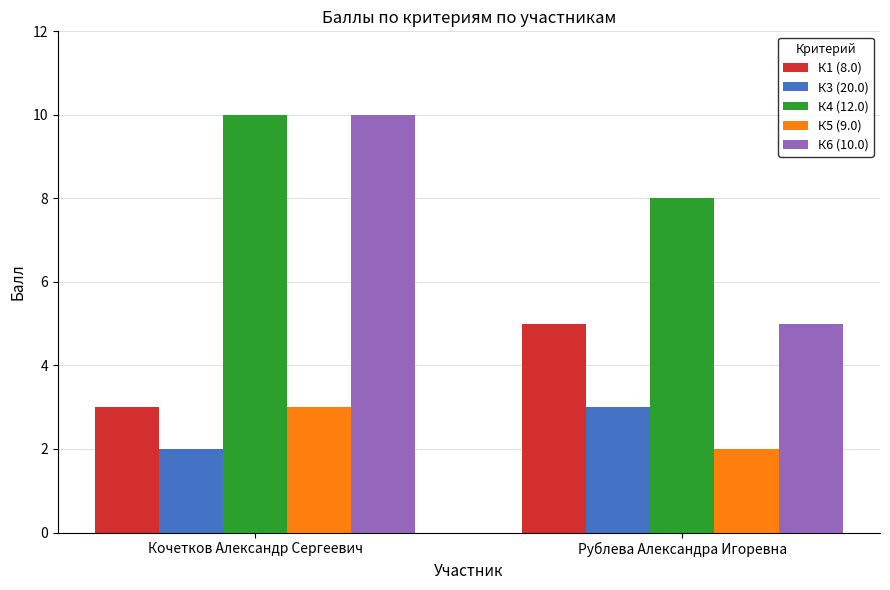

What position from the left is Рублева Александра Игоревна?

2